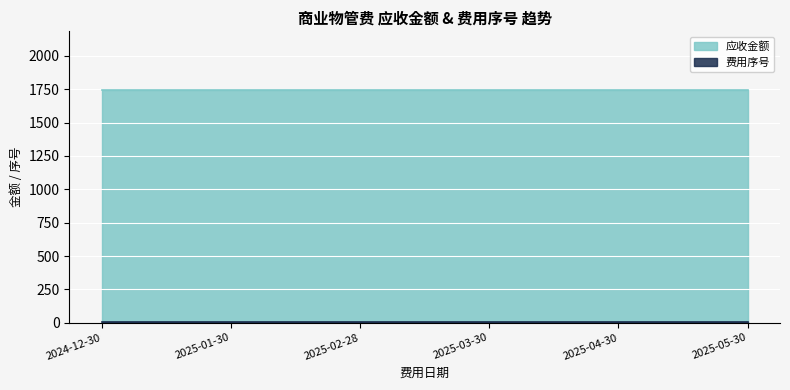

At which label does 费用序号 reach its minimum?

2024-12-30